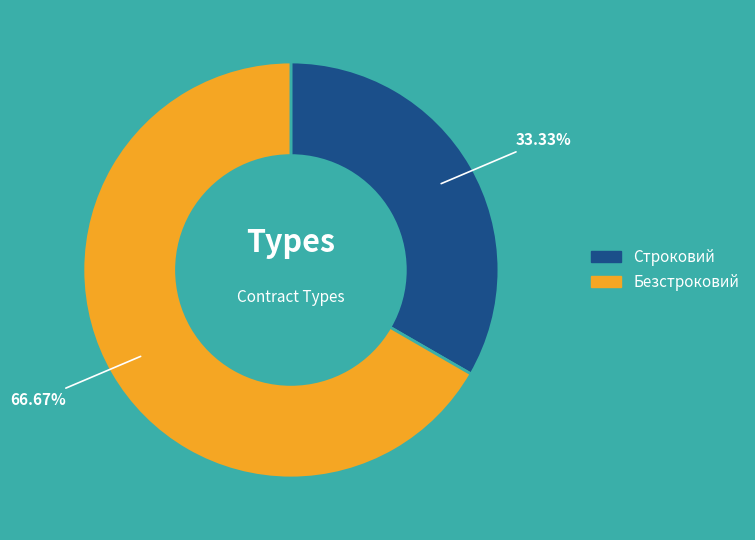

Is there any slice that represents more than half of the pie?

Yes